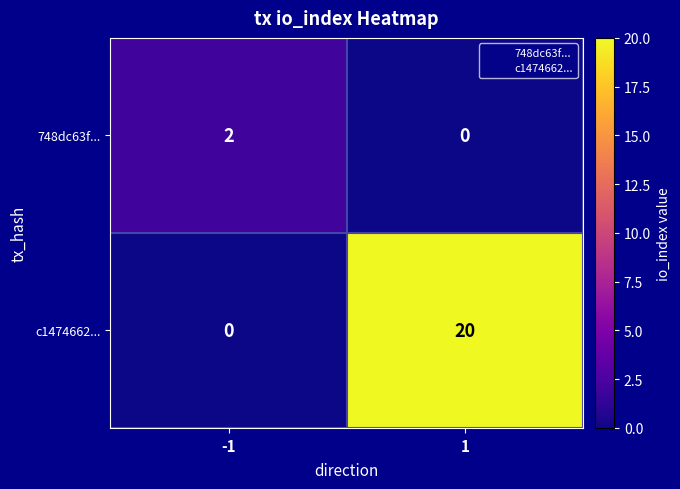

At how many categories does at least one series exceed 17?

1